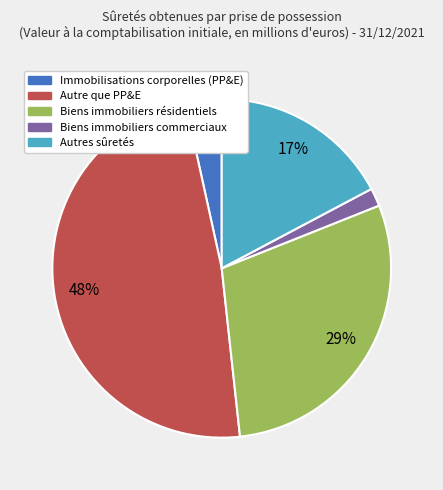

Is Immobilisations corporelles (PP&E) the majority of the pie?

No